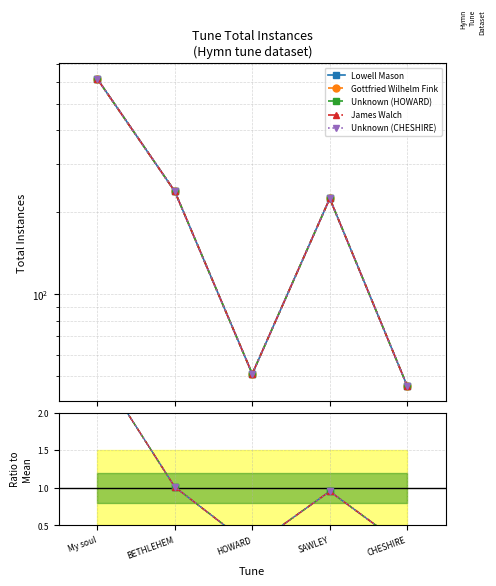

Between My soul and BETHLEHEM, which series saw the biggest shift?

Lowell Mason